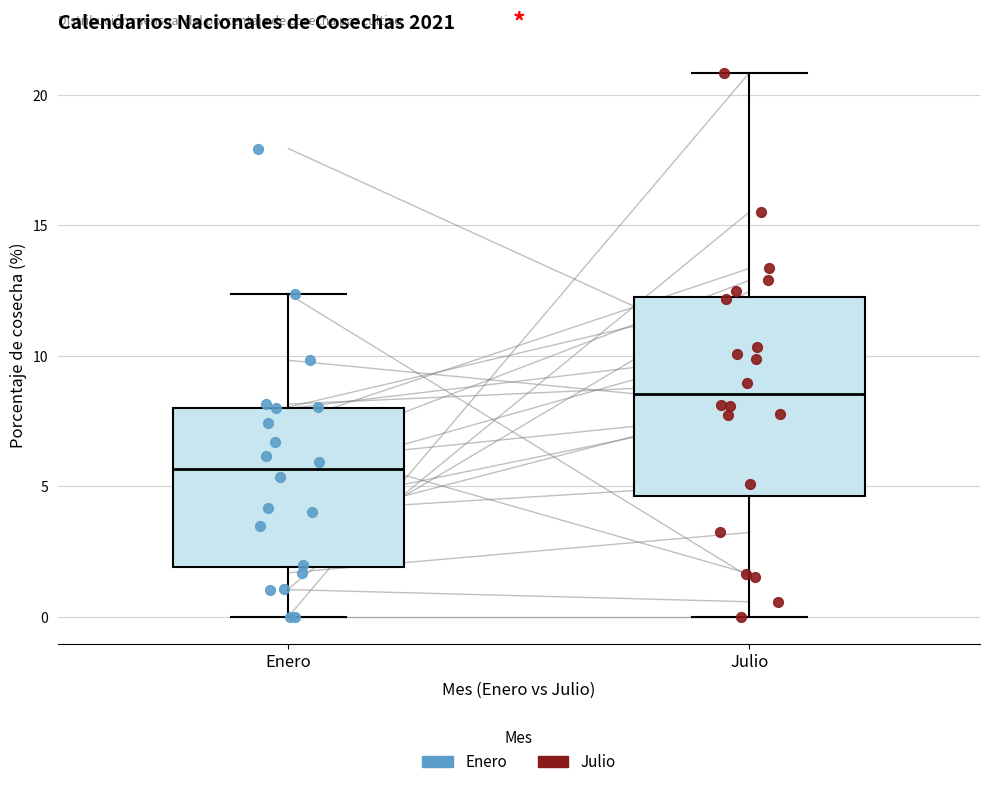

Where is the upper edge of the box for Julio on the y-axis? The values are not printed on the chart, so give them approximately, as read against the axis.

12.0